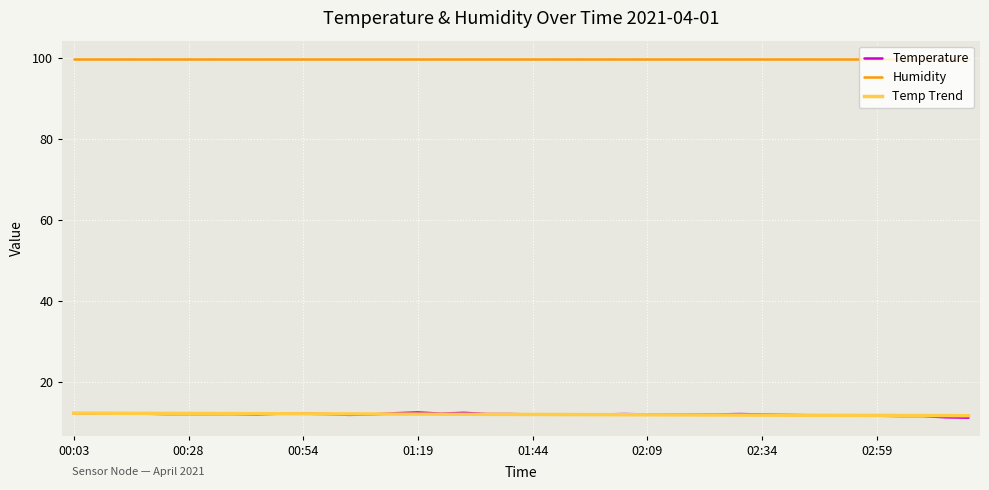

True or false: Humidity and Temperature cross at least once.

False